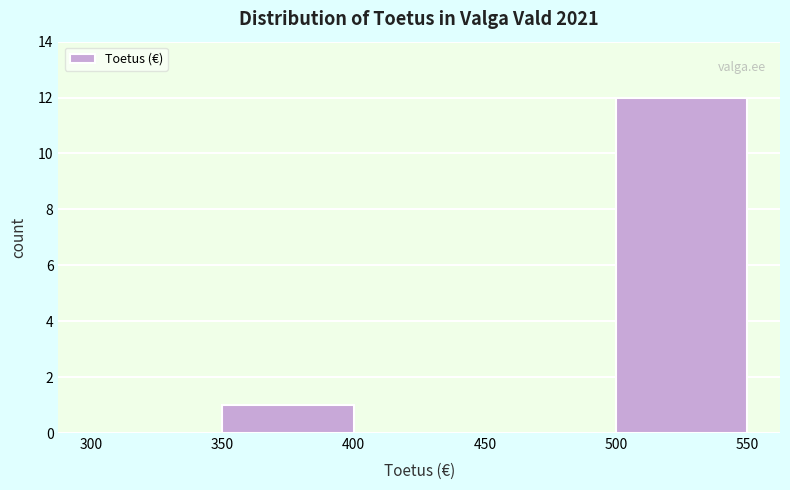

Which range on the x-axis has the tallest bar?

500 to 550